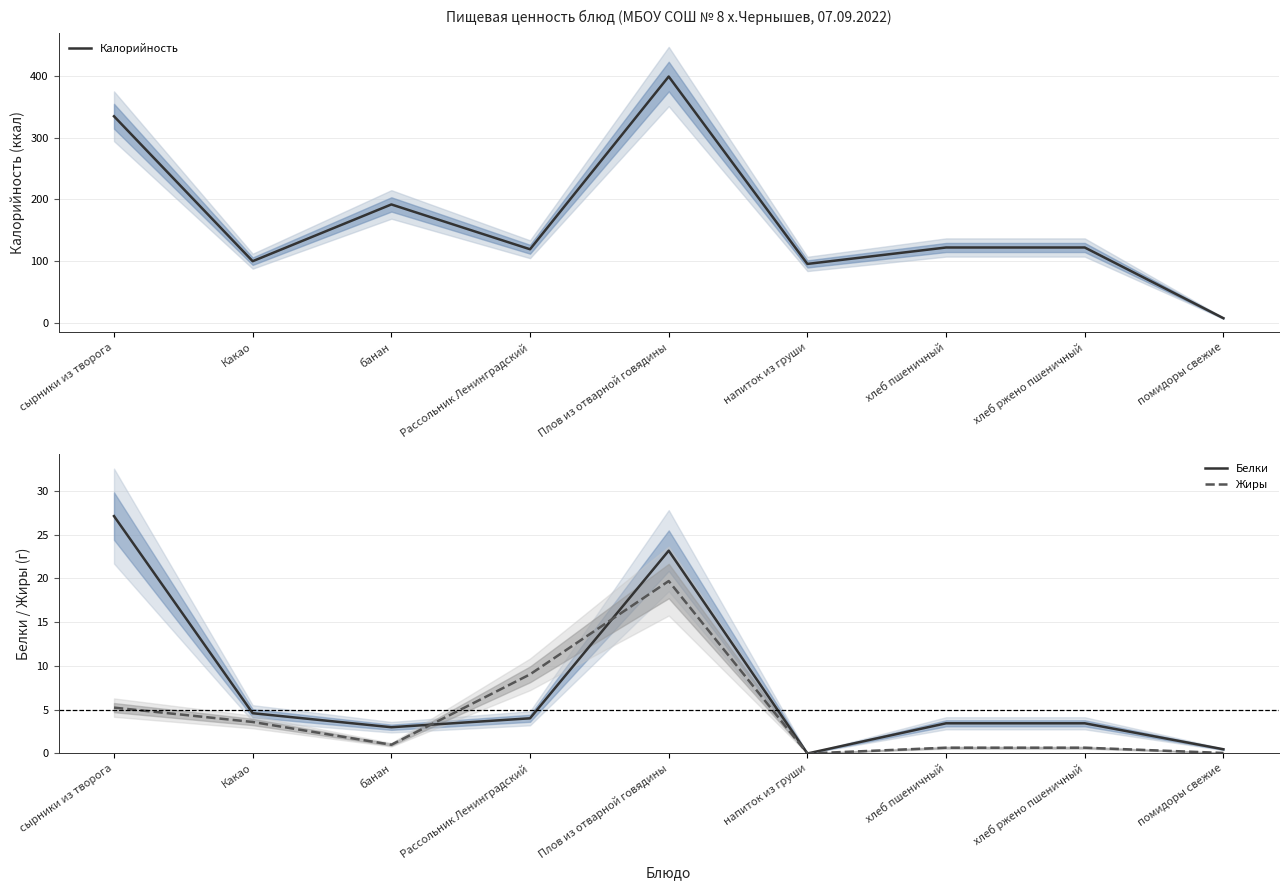

Rank the series at хлеб ржено пшеничный from lowest to highest value.

Жиры, Белки, Калорийность